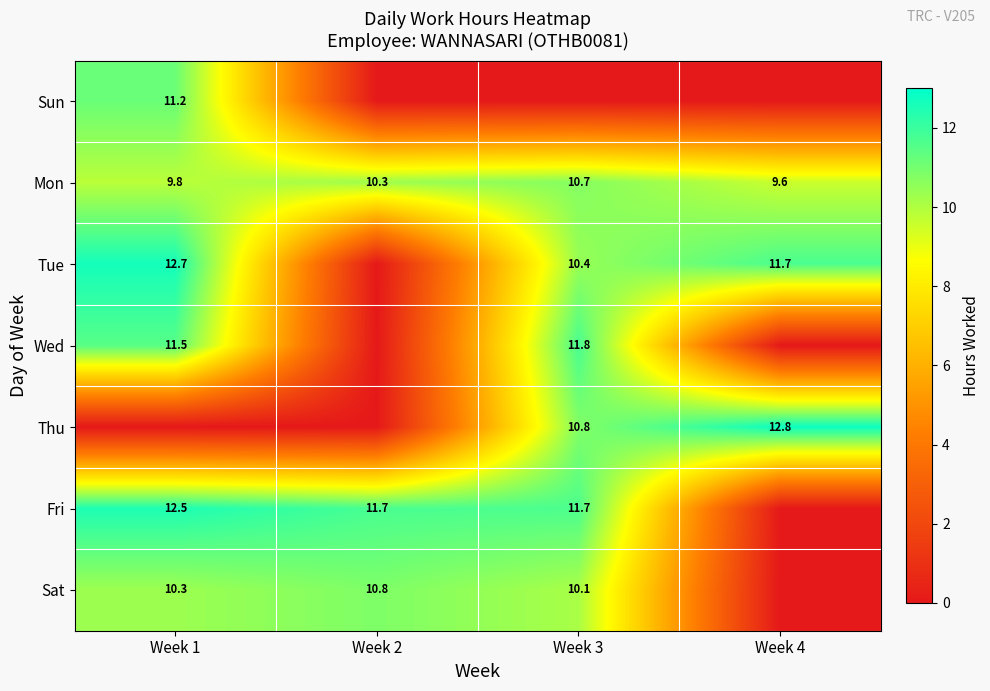

True or false: Tue has a value of 12.7 at Week 1.

True